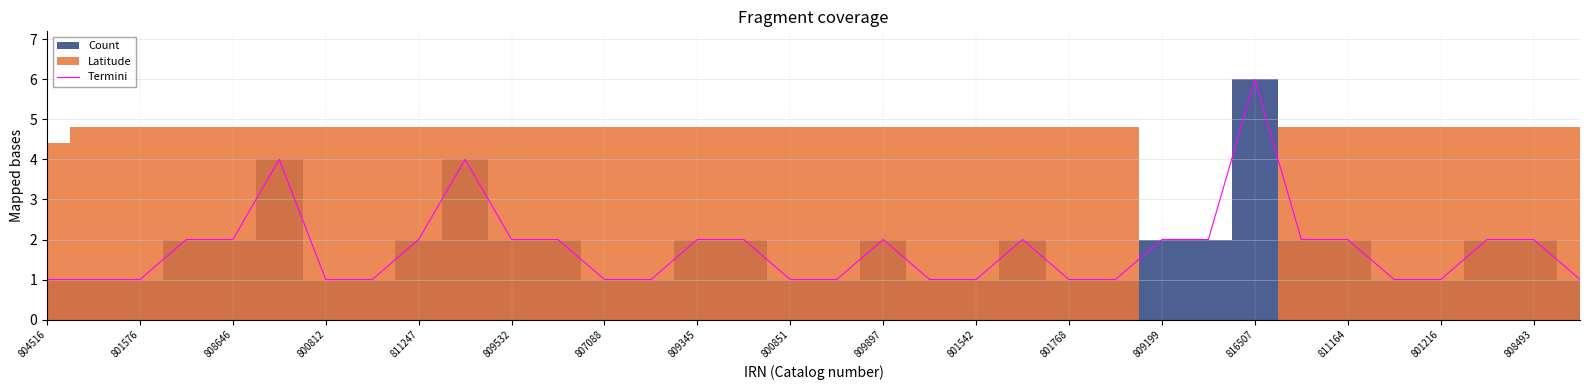

What is the minimum value shown in the chart?

1